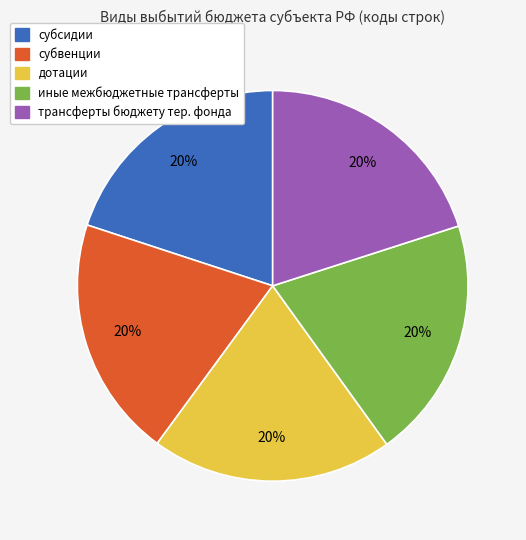

How many segments does this pie chart have?

5